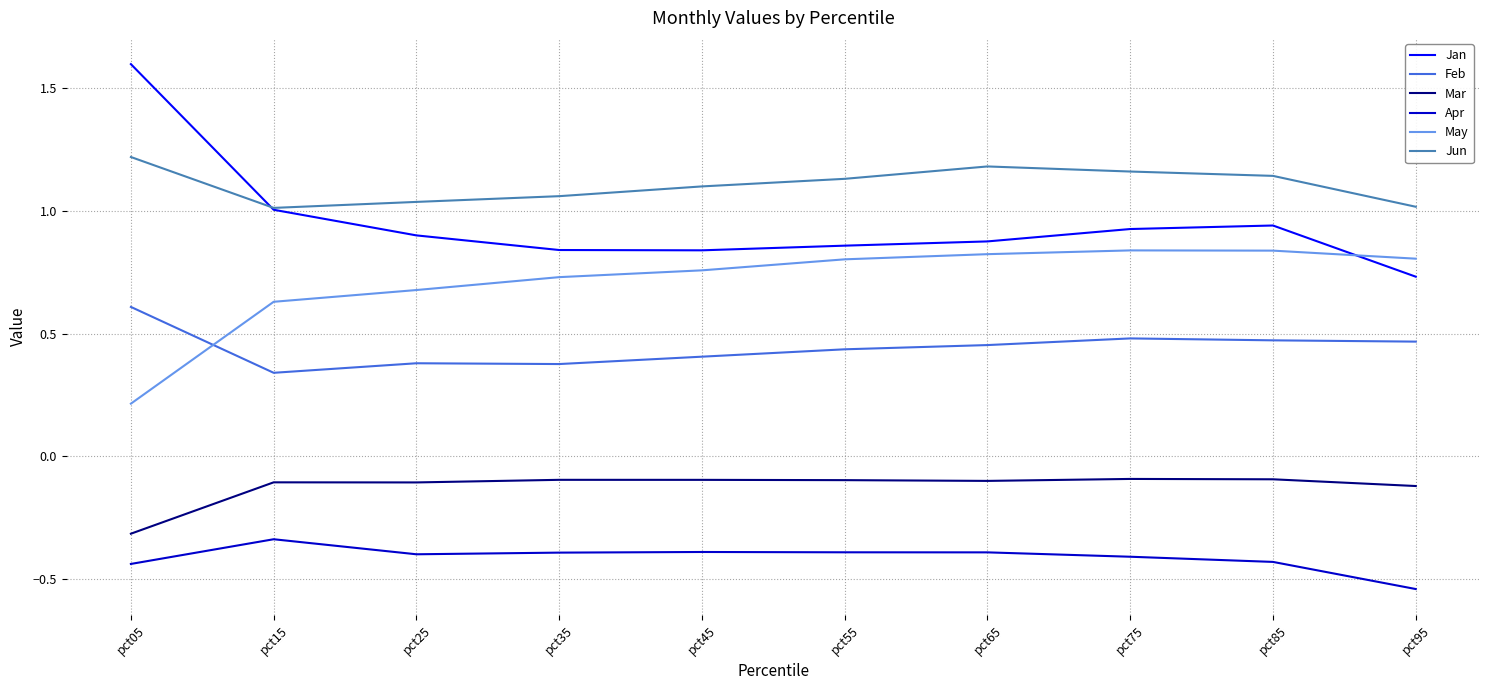

Rank the series by their maximum value, from lowest to highest.

Apr, Mar, Feb, May, Jun, Jan